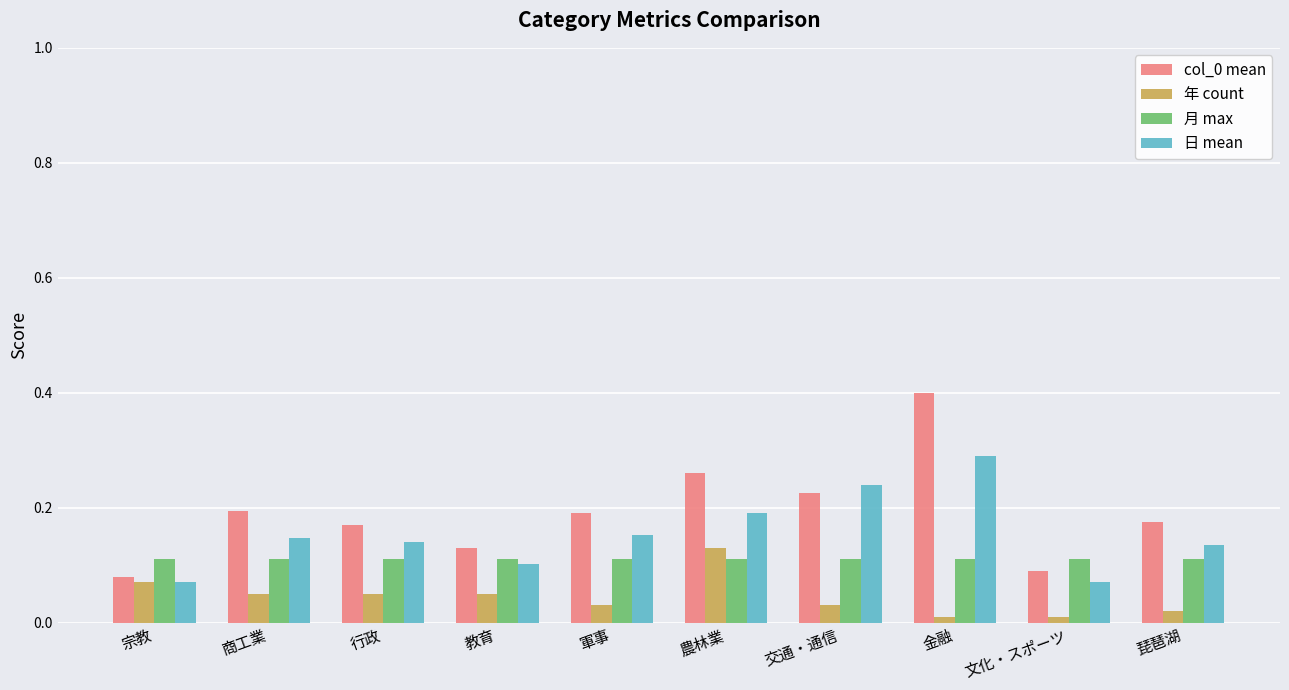

What is the sum of all 月 max values?

1.1